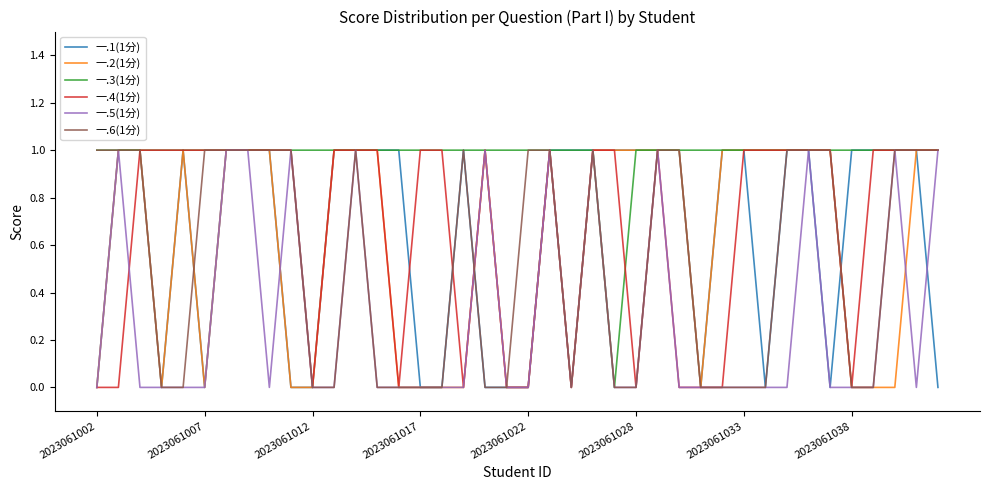

Which series has the largest total across all categories?

一.3(1分)